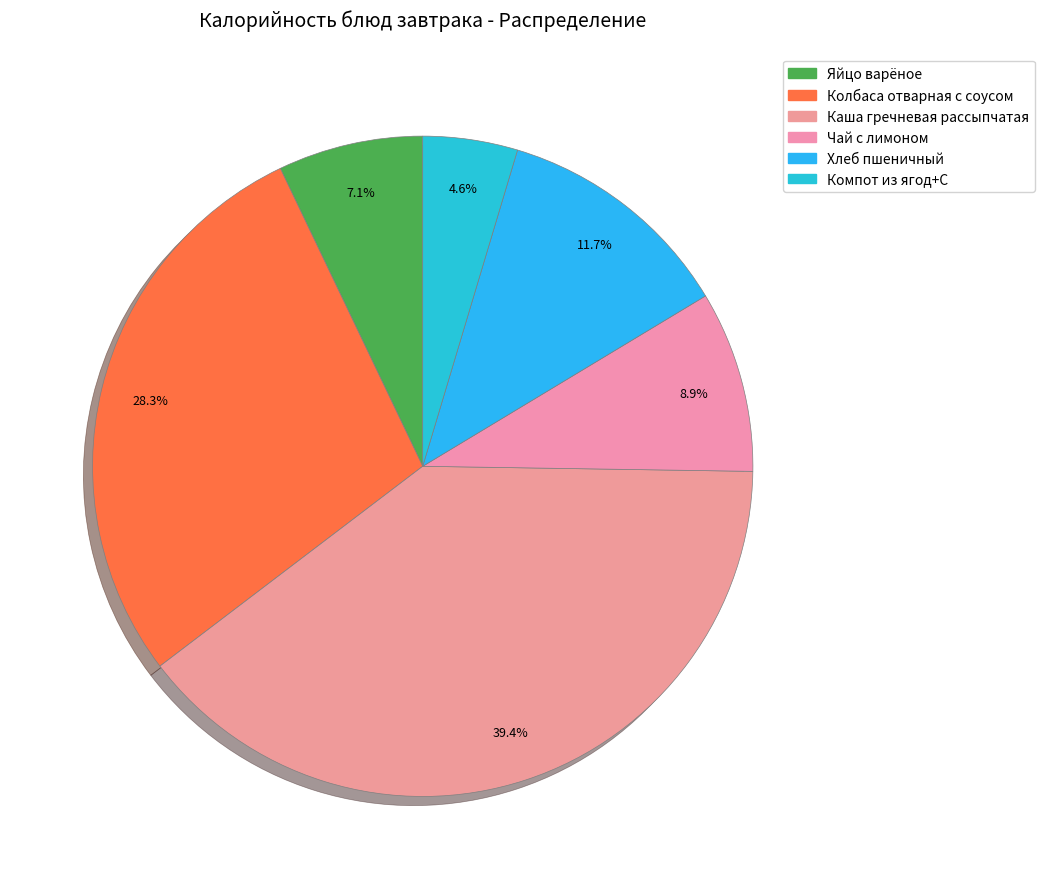

To the nearest percent, what portion does Чай с лимоном represent?

9%